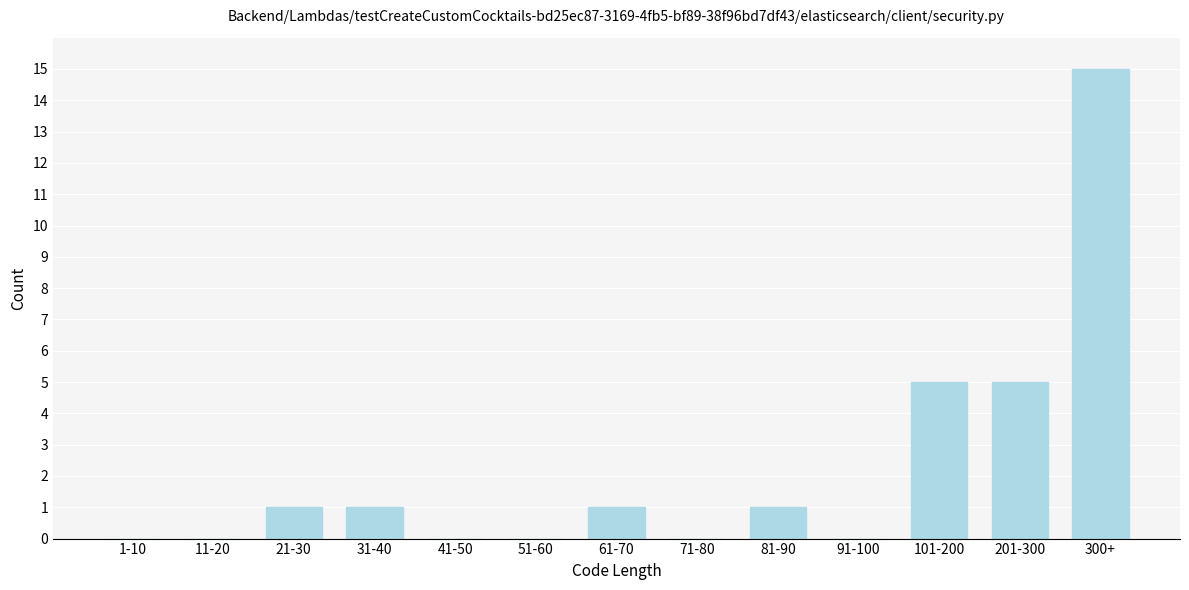

Reading left to right, what are all the values shown in this chart?

1-10=0	11-20=0	21-30=1	31-40=1	41-50=0	51-60=0	61-70=1	71-80=0	81-90=1	91-100=0	101-200=5	201-300=5	300+=15